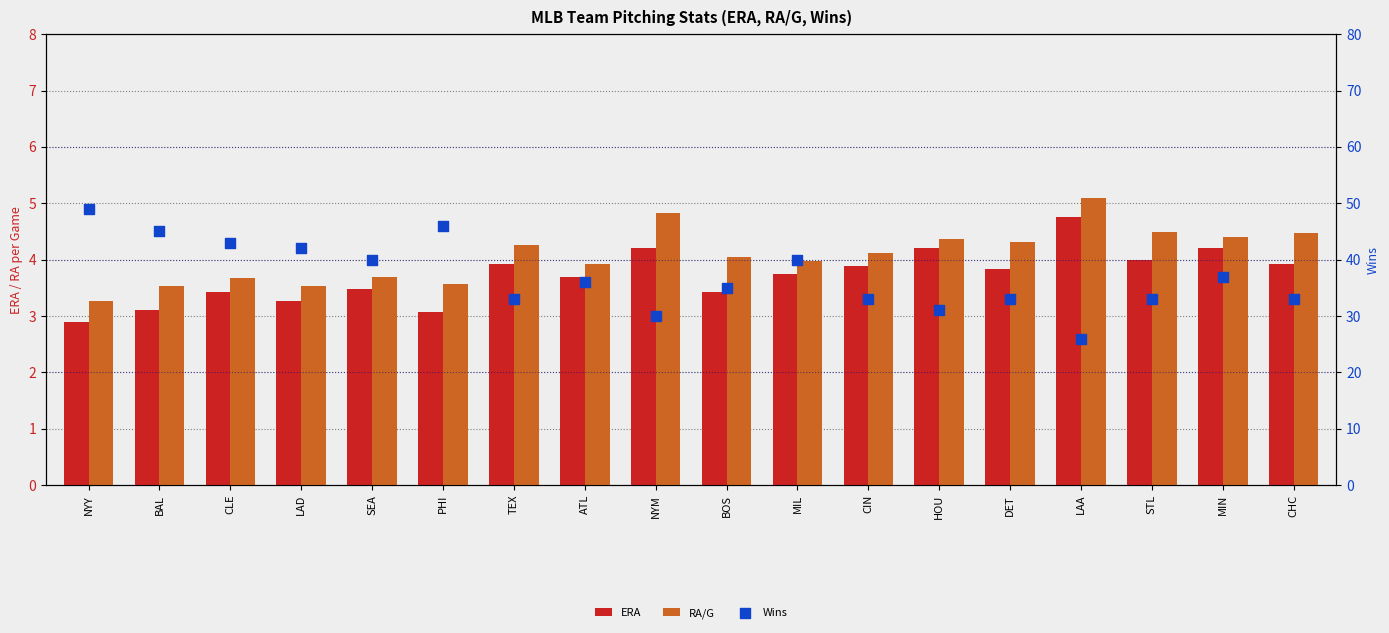

Which series reaches the maximum Y coordinate?

Wins